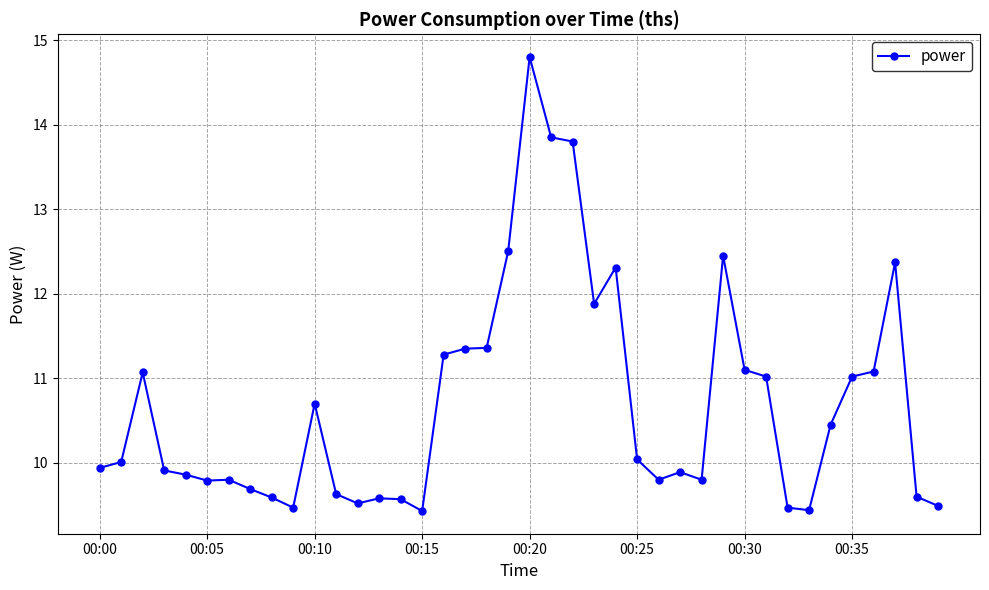

True or false: there are more than 2 points higher than both neighbors.

True